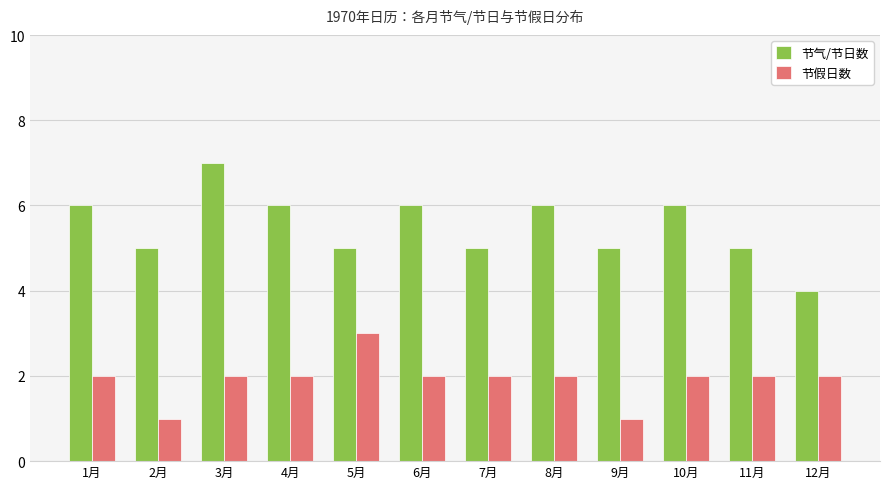

The 节气/节日数 series shows 2 at 5月. True or false?

False